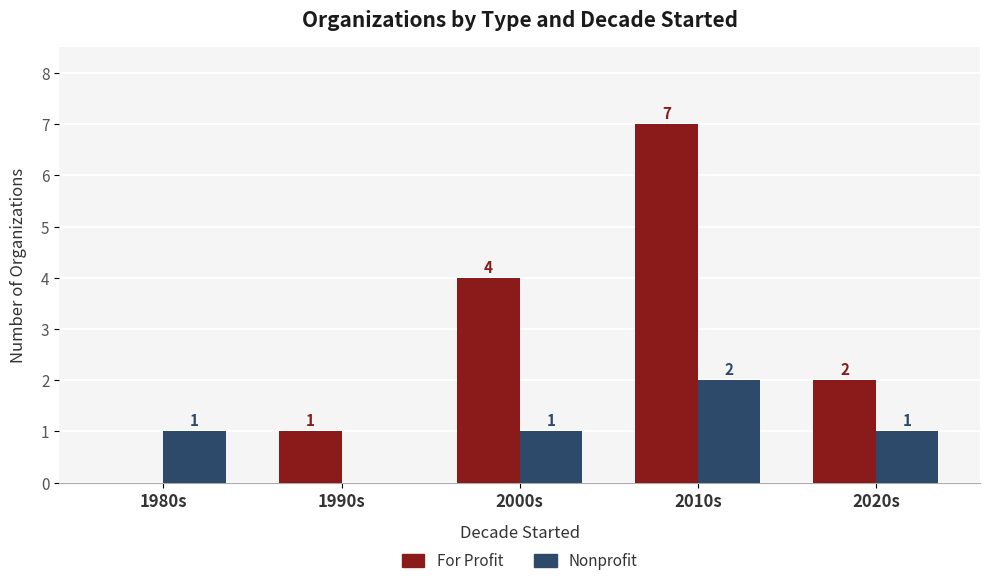

The value of Nonprofit at 2010s is 1. True or false?

False